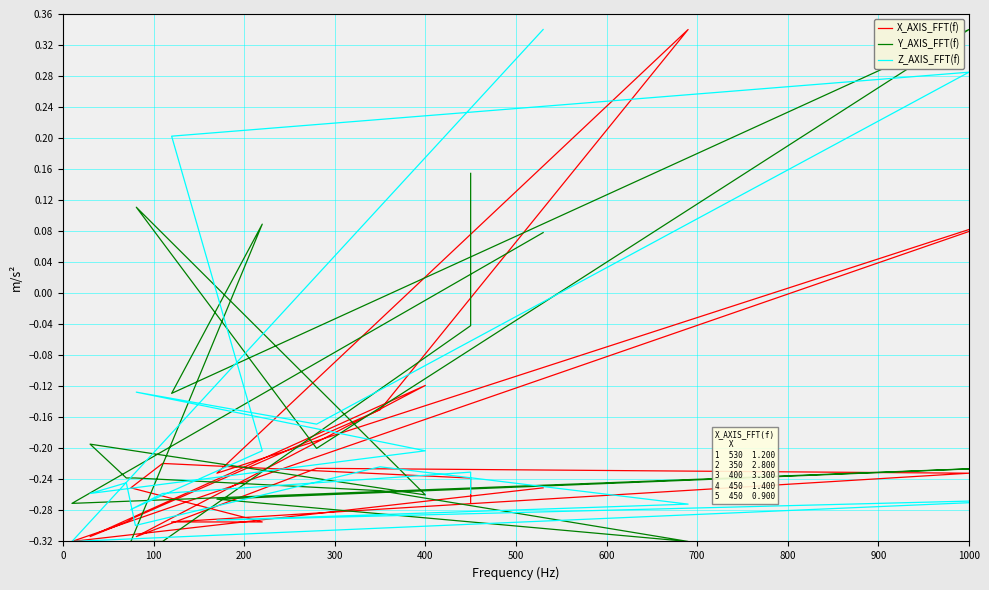

How many values in X_AXIS_FFT(f) are below zero?

17